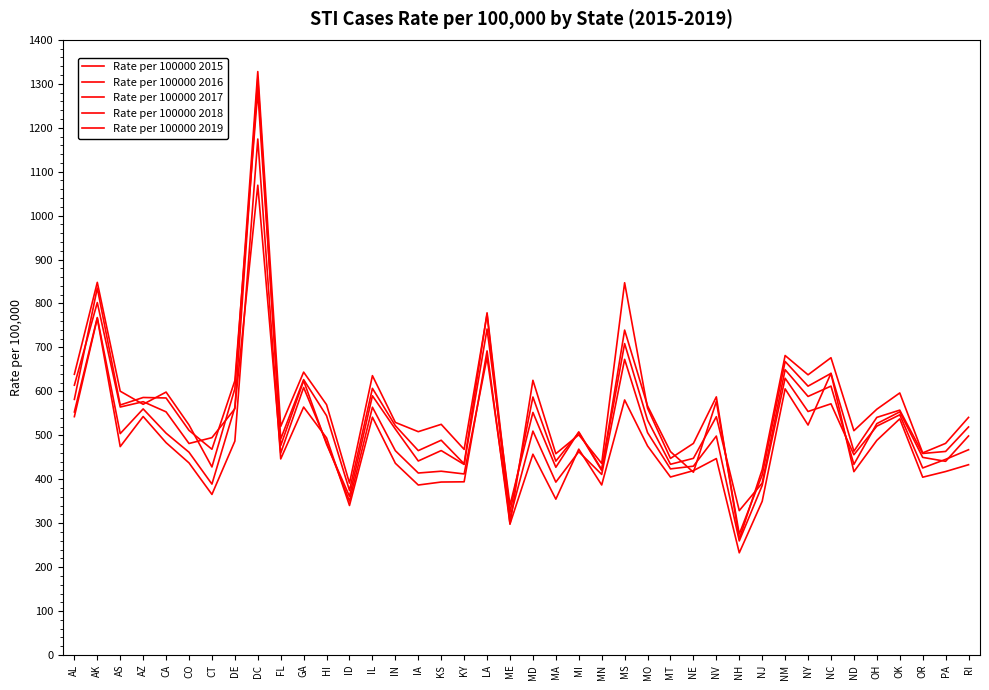

What is the label of the 5th point from the right?

OH